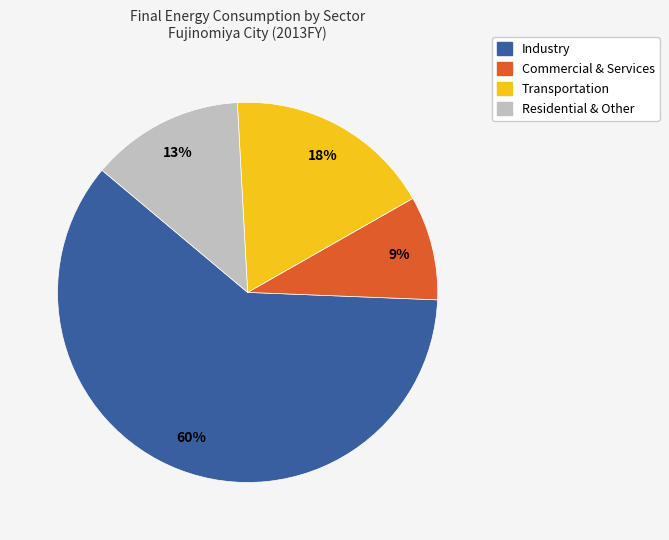

Rank the categories by value from lowest to highest.

Commercial, Residential, Transportation, Industry